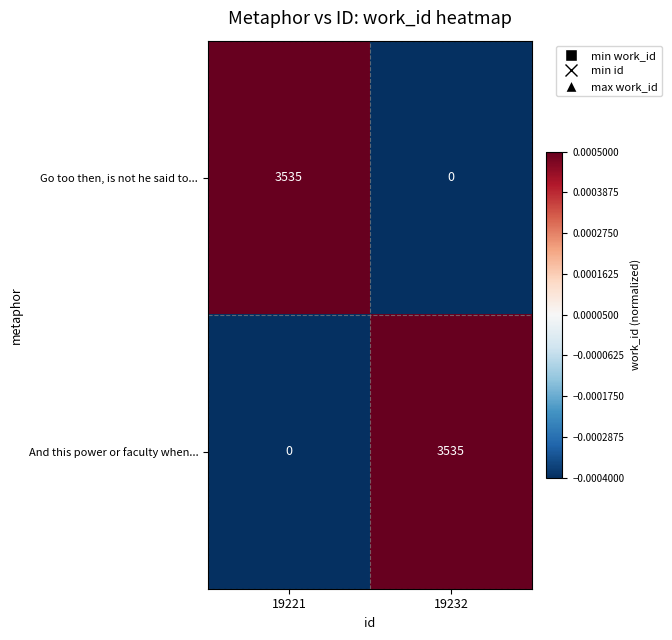

The value of Go too then, is not he said to... at 19232 is 0. True or false?

True